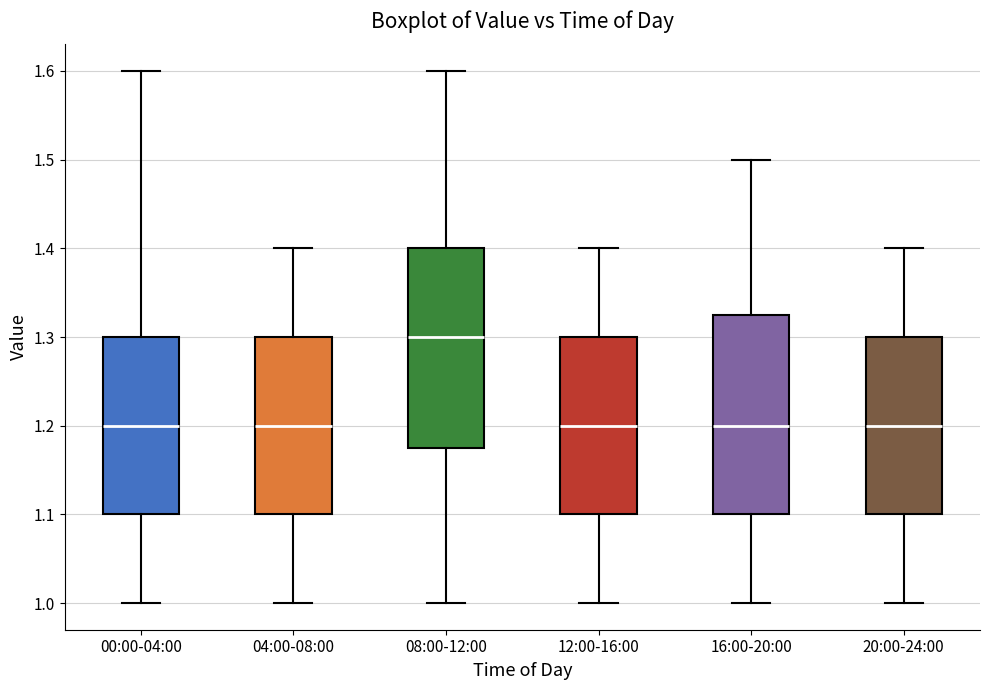

Reading left to right, transcribe this box plot: for each box, give where its median line is, the range the box spans, and where its two whiskers end, as read against the y-axis. The values are not printed on the chart, so give them approximately, as read against the axis.

00:00-04:00: median 1.20, box 1.10 to 1.30, whiskers 1.00 to 1.60
04:00-08:00: median 1.20, box 1.10 to 1.30, whiskers 1.00 to 1.40
08:00-12:00: median 1.30, box 1.18 to 1.40, whiskers 1.00 to 1.60
12:00-16:00: median 1.20, box 1.10 to 1.30, whiskers 1.00 to 1.40
16:00-20:00: median 1.20, box 1.10 to 1.33, whiskers 1.00 to 1.50
20:00-24:00: median 1.20, box 1.10 to 1.30, whiskers 1.00 to 1.40